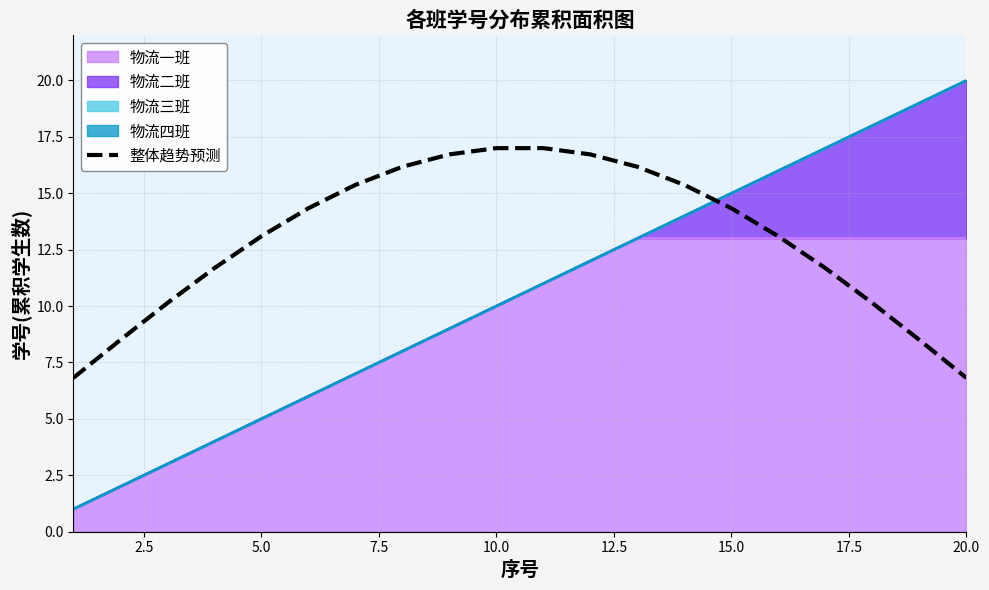

How many data points are less than 14?

10